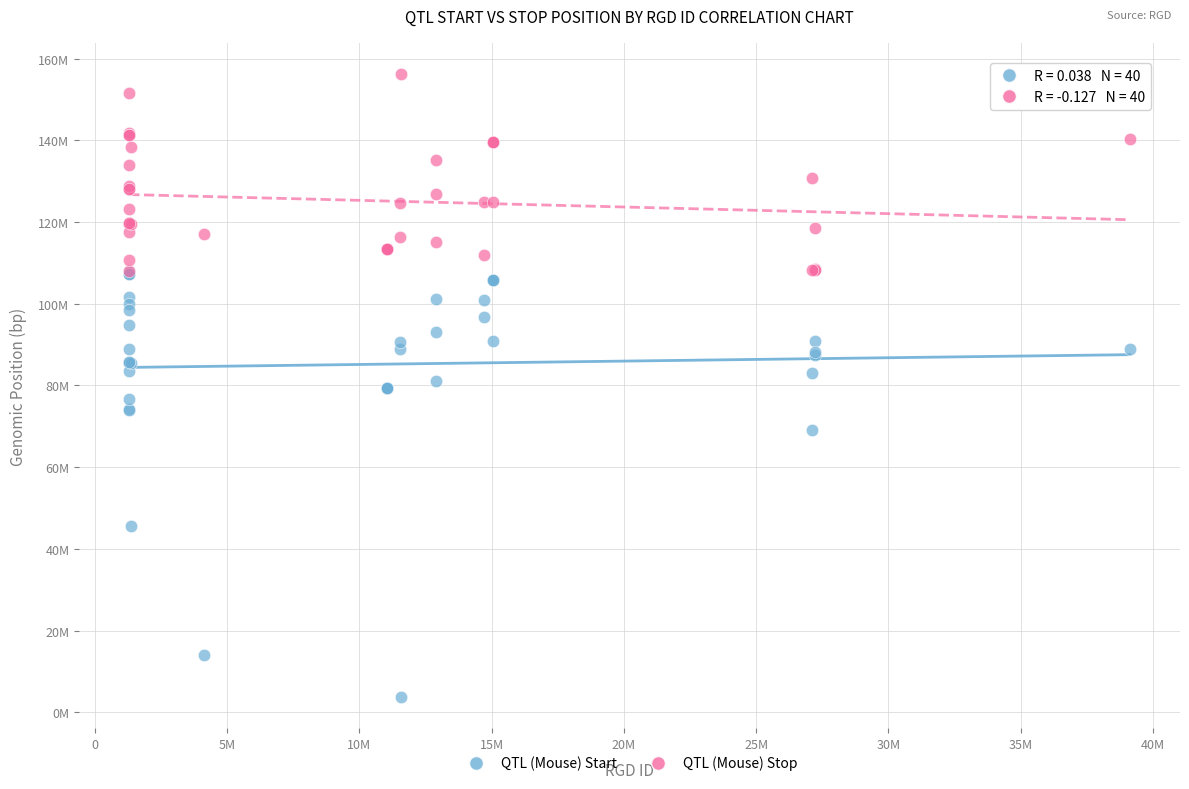

Which series has the widest spread of Y values?

QTL (Mouse) Start